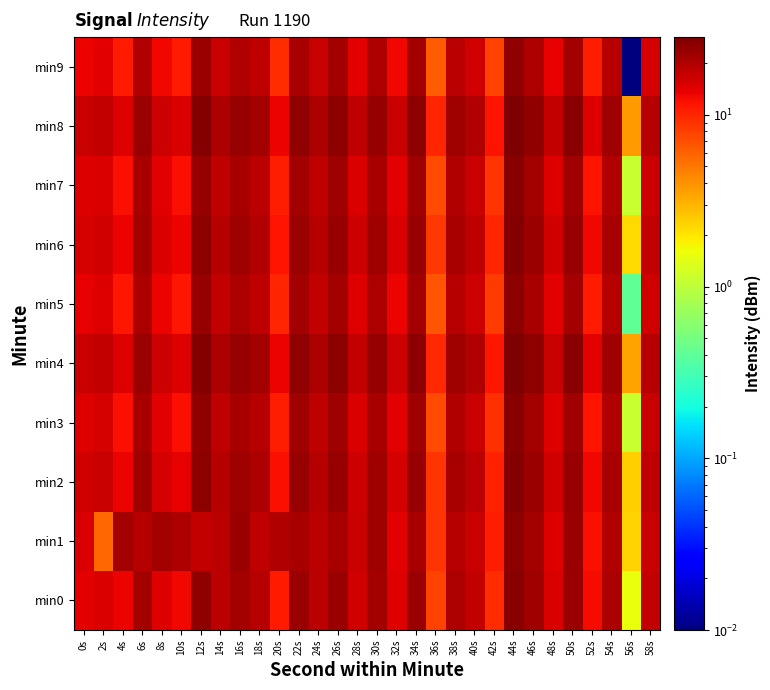

Reading right to left, transcribe all the data shown in this chart.

min0: 58s=17.3	56s=1.6	54s=20.5	52s=12.3	50s=23.3	48s=15.2	46s=22.3	44s=26.3	42s=9.5	40s=17.7	38s=20.3	36s=7.9	34s=23.1	32s=14.6	30s=21.9	28s=15.7	26s=23.2	24s=18.5	22s=22.8	20s=11.1	18s=19.4	16s=21.6	14s=18.5	12s=24.9	10s=12.7	8s=14.5	6s=21.8	4s=13.1	2s=14.9	0s=13.9
min1: 58s=16.8	56s=2.3	54s=20.1	52s=11.9	50s=23.0	48s=14.6	46s=21.7	44s=25.5	42s=10.8	40s=17.1	38s=19.4	36s=8.7	34s=21.1	32s=14.0	30s=22.6	28s=16.8	26s=21.3	24s=18.4	22s=20.9	20s=19.7	18s=17.8	16s=22.9	14s=18.9	12s=17.6	10s=20.7	8s=21.6	6s=19.1	4s=21.5	2s=5.8	0s=14.9
min2: 58s=18.1	56s=2.4	54s=21.3	52s=13.0	50s=24.1	48s=16.0	46s=23.1	44s=27.0	42s=10.3	40s=18.4	38s=21.1	36s=8.7	34s=23.9	32s=15.4	30s=22.6	28s=16.5	26s=24.0	24s=19.3	22s=23.5	20s=12.0	18s=20.3	16s=22.4	14s=19.3	12s=25.6	10s=13.5	8s=15.3	6s=22.3	4s=13.4	2s=16.7	0s=16.1
min3: 58s=16.7	56s=1.1	54s=20.0	52s=11.8	50s=22.7	48s=14.7	46s=21.8	44s=25.9	42s=9.0	40s=17.2	38s=19.8	36s=7.3	34s=22.6	32s=14.1	30s=21.3	28s=15.2	26s=22.7	24s=18.0	22s=22.1	20s=10.6	18s=18.9	16s=21.1	14s=18.1	12s=24.3	10s=12.0	8s=14.1	6s=21.0	4s=12.1	2s=15.3	0s=14.4
min4: 58s=19.2	56s=3.5	54s=22.4	52s=14.1	50s=26.2	48s=17.1	46s=25.2	44s=28.1	42s=11.4	40s=19.5	38s=22.2	36s=9.8	34s=25.0	32s=16.5	30s=23.7	28s=17.6	26s=25.1	24s=20.4	22s=24.6	20s=13.1	18s=21.4	16s=23.5	14s=20.4	12s=26.7	10s=14.6	8s=16.4	6s=23.2	4s=14.5	2s=17.4	0s=16.8
min5: 58s=16.0	56s=0.4	54s=19.3	52s=11.1	50s=22.0	48s=14.0	46s=21.1	44s=25.2	42s=8.3	40s=16.5	38s=19.1	36s=6.6	34s=21.9	32s=13.4	30s=20.6	28s=14.5	26s=22.0	24s=17.3	22s=21.4	20s=9.9	18s=18.2	16s=20.4	14s=17.4	12s=23.6	10s=11.3	8s=13.4	6s=20.3	4s=11.4	2s=14.3	0s=13.7
min6: 58s=17.7	56s=2.2	54s=21.0	52s=12.8	50s=23.7	48s=15.7	46s=22.8	44s=26.9	42s=10.0	40s=18.2	38s=20.8	36s=8.5	34s=23.6	32s=15.1	30s=22.3	28s=16.2	26s=23.7	24s=19.0	22s=23.1	20s=11.6	18s=19.9	16s=22.1	14s=19.1	12s=25.3	10s=13.1	8s=15.1	6s=21.9	4s=13.2	2s=16.0	0s=15.4
min7: 58s=16.6	56s=1.1	54s=19.9	52s=11.7	50s=22.6	48s=14.6	46s=21.7	44s=25.8	42s=8.9	40s=17.1	38s=19.7	36s=7.3	34s=22.5	32s=14.0	30s=21.2	28s=15.1	26s=22.6	24s=17.9	22s=22.0	20s=10.5	18s=18.8	16s=21.0	14s=18.0	12s=24.2	10s=12.0	8s=14.0	6s=20.8	4s=12.1	2s=14.9	0s=14.3
min8: 58s=19.4	56s=3.7	54s=22.6	52s=14.3	50s=26.4	48s=17.3	46s=24.4	44s=28.3	42s=11.6	40s=19.7	38s=22.4	36s=10.0	34s=25.2	32s=16.7	30s=23.9	28s=17.8	26s=25.3	24s=20.6	22s=24.8	20s=13.3	18s=21.6	16s=23.7	14s=20.6	12s=26.9	10s=14.8	8s=16.6	6s=23.4	4s=14.7	2s=17.6	0s=17.0
min9: 58s=15.6	56s=0.0	54s=18.9	52s=10.7	50s=21.6	48s=13.6	46s=20.7	44s=24.8	42s=7.9	40s=16.1	38s=18.7	36s=6.2	34s=21.5	32s=13.0	30s=20.2	28s=14.1	26s=21.6	24s=16.9	22s=21.0	20s=9.5	18s=17.8	16s=20.0	14s=17.0	12s=23.2	10s=10.9	8s=13.0	6s=19.9	4s=11.0	2s=13.9	0s=13.3